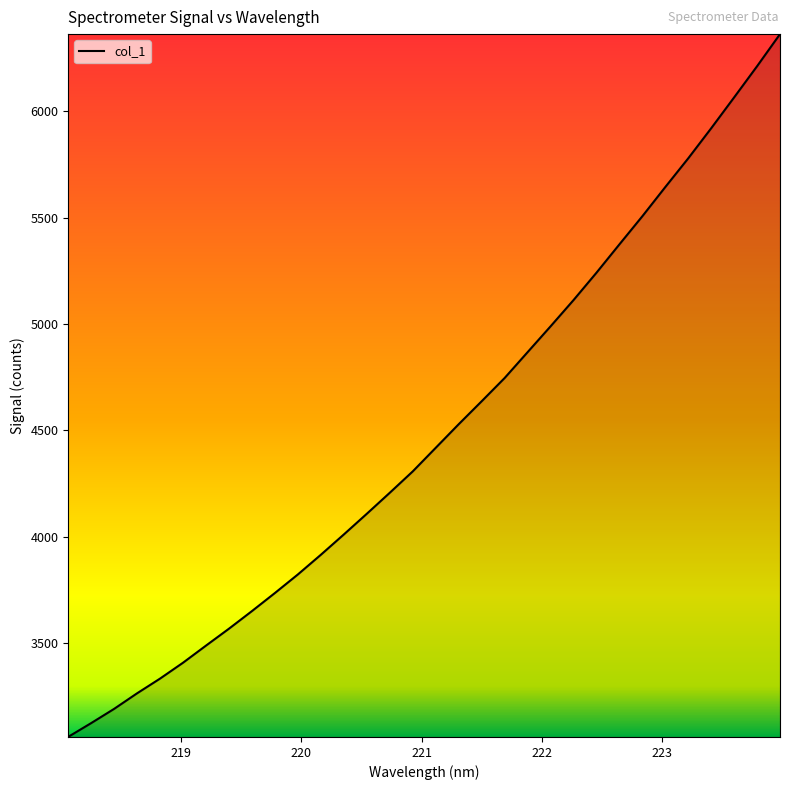

What is the maximum value shown in the chart?

6362.8